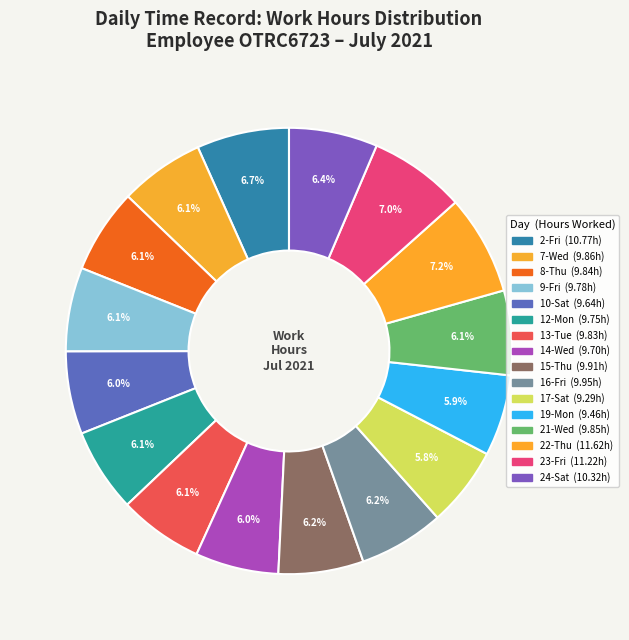

To the nearest percent, what portion does 17-Sat represent?

6%